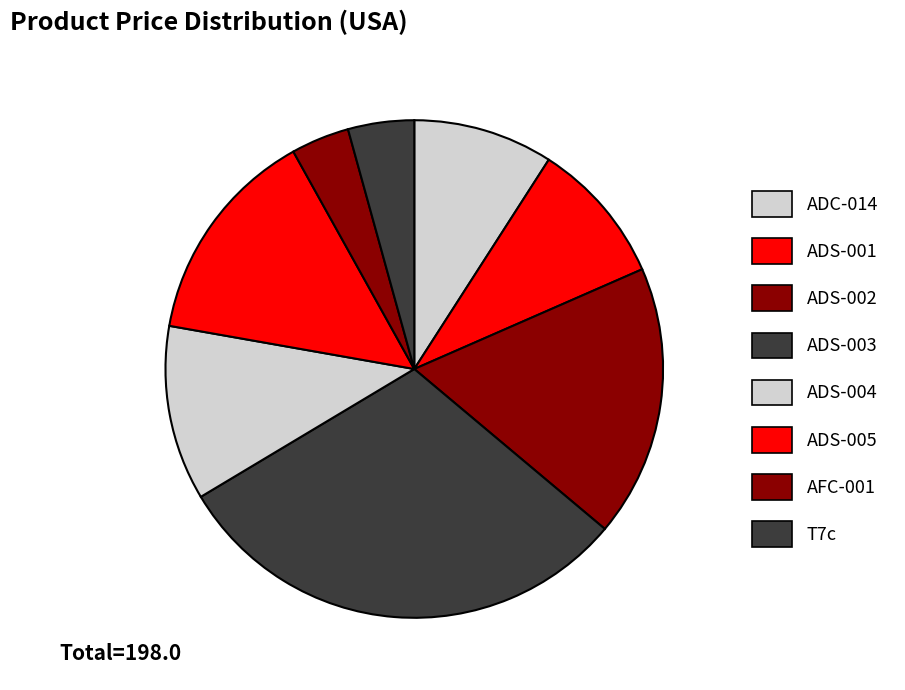

To the nearest percent, what percentage of the pie is ADS-003?

30%